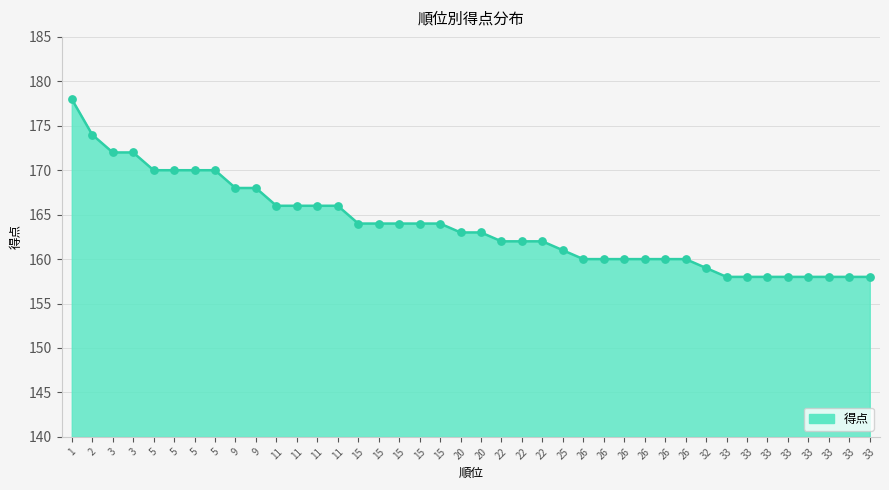

Does the chart have visible grid lines?

Yes